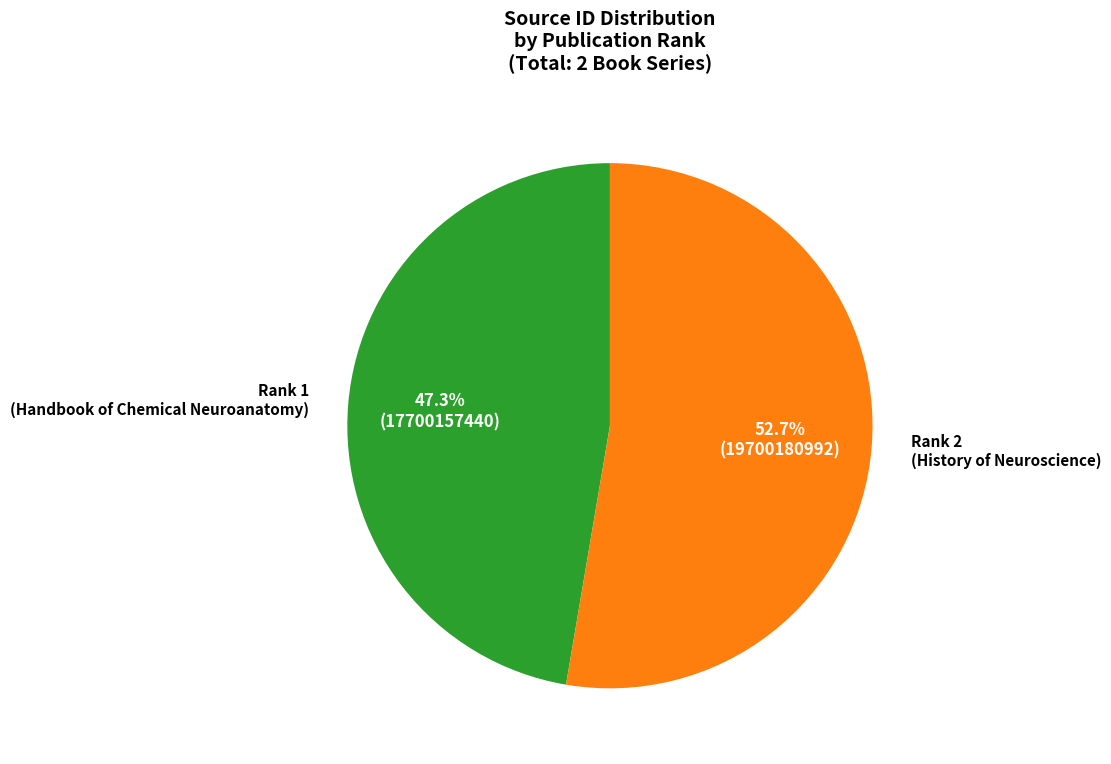

Is there a majority slice in this chart?

Yes